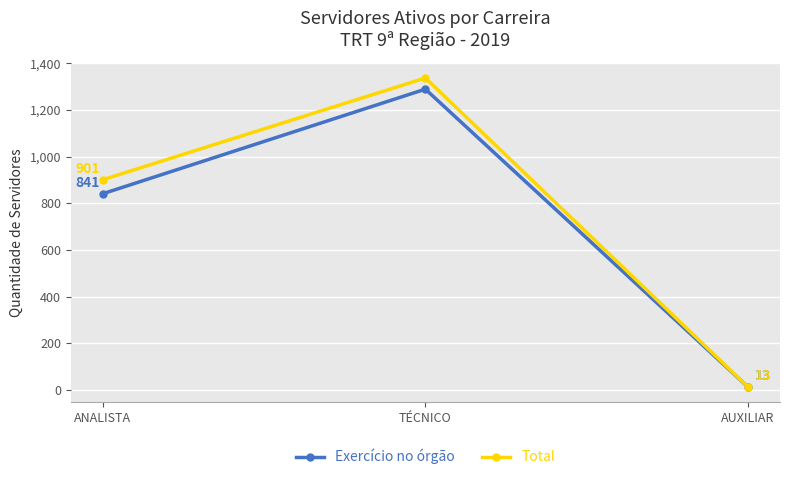

Which series changed the most between ANALISTA and AUXILIAR?

Total